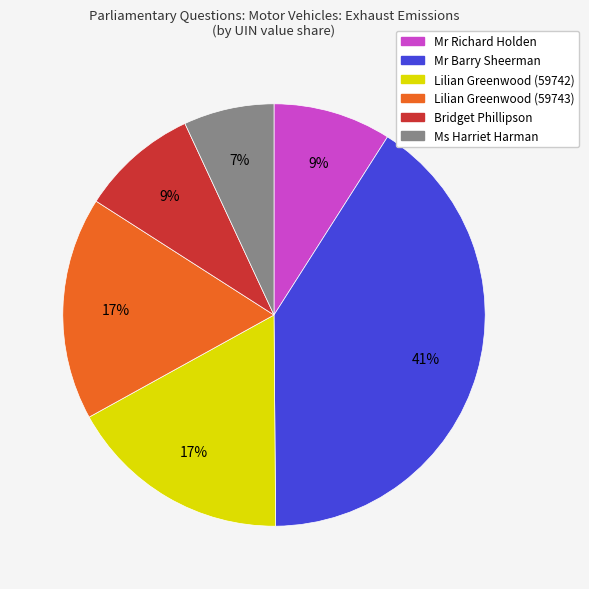

Which category has the smallest portion of the pie?

Ms Harriet Harman